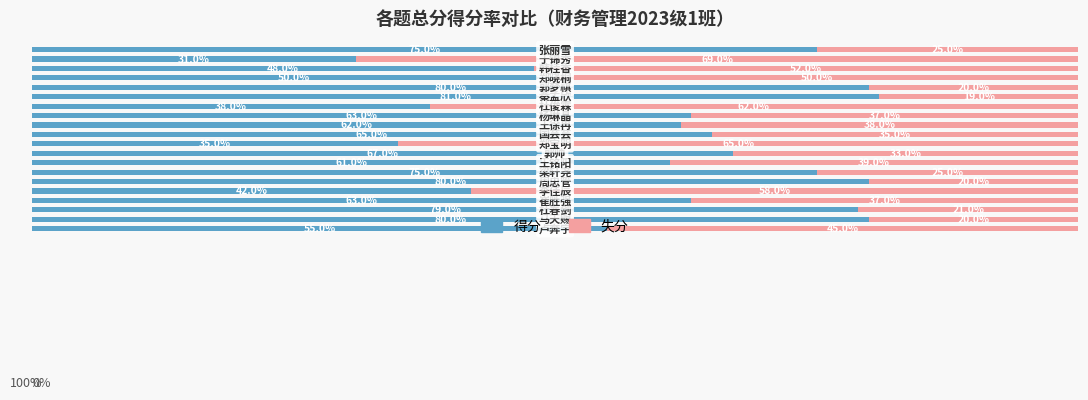

What is the difference between the maximum and minimum values in the 失分 series?

50.0